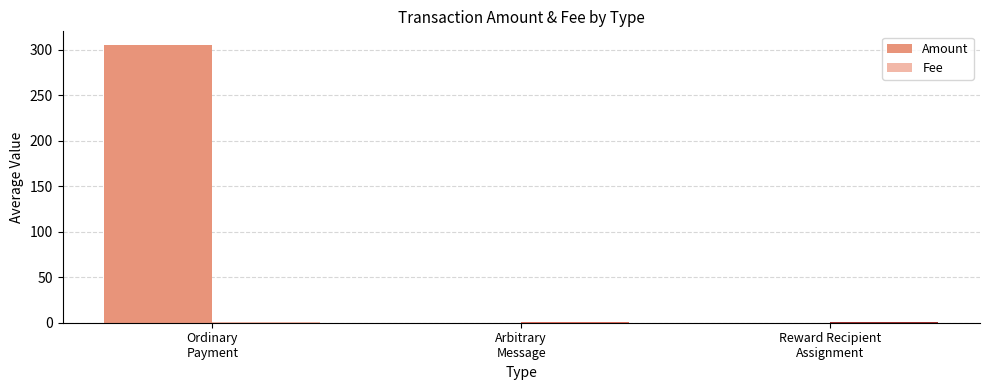

What is the greatest value displayed?

305.0